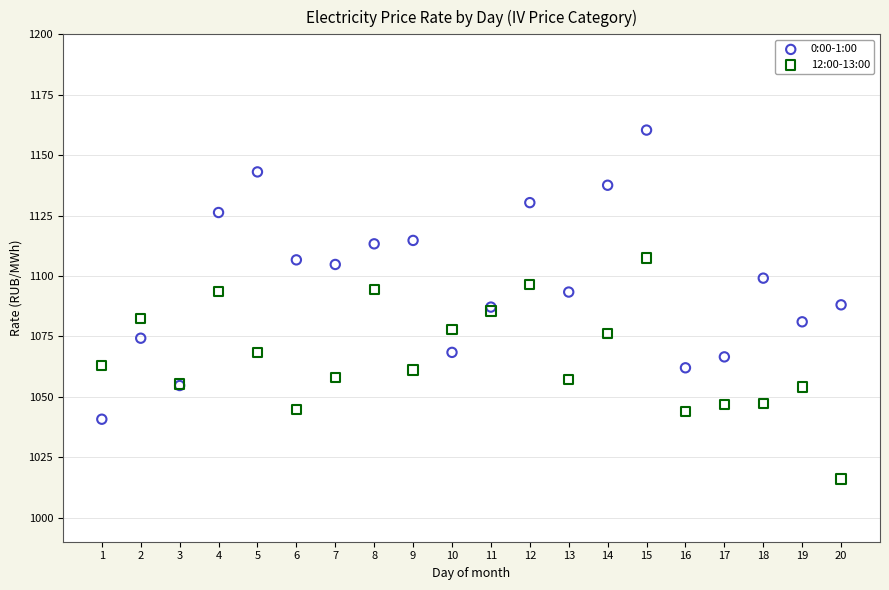

Which series reaches the minimum Y coordinate?

12:00-13:00